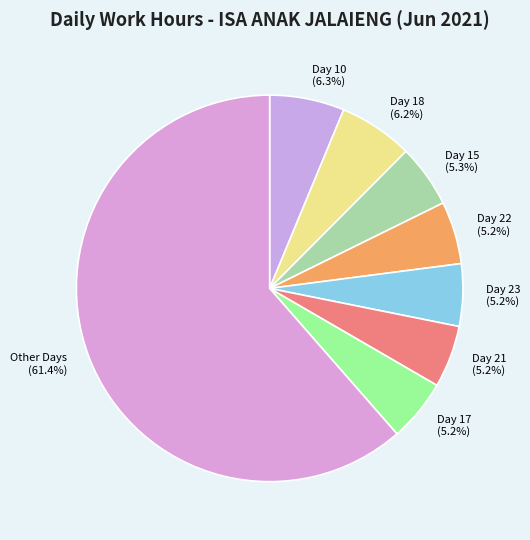

What is the total percentage of Day 10 (6.3%) and Other Days (61.4%)?

67.7%